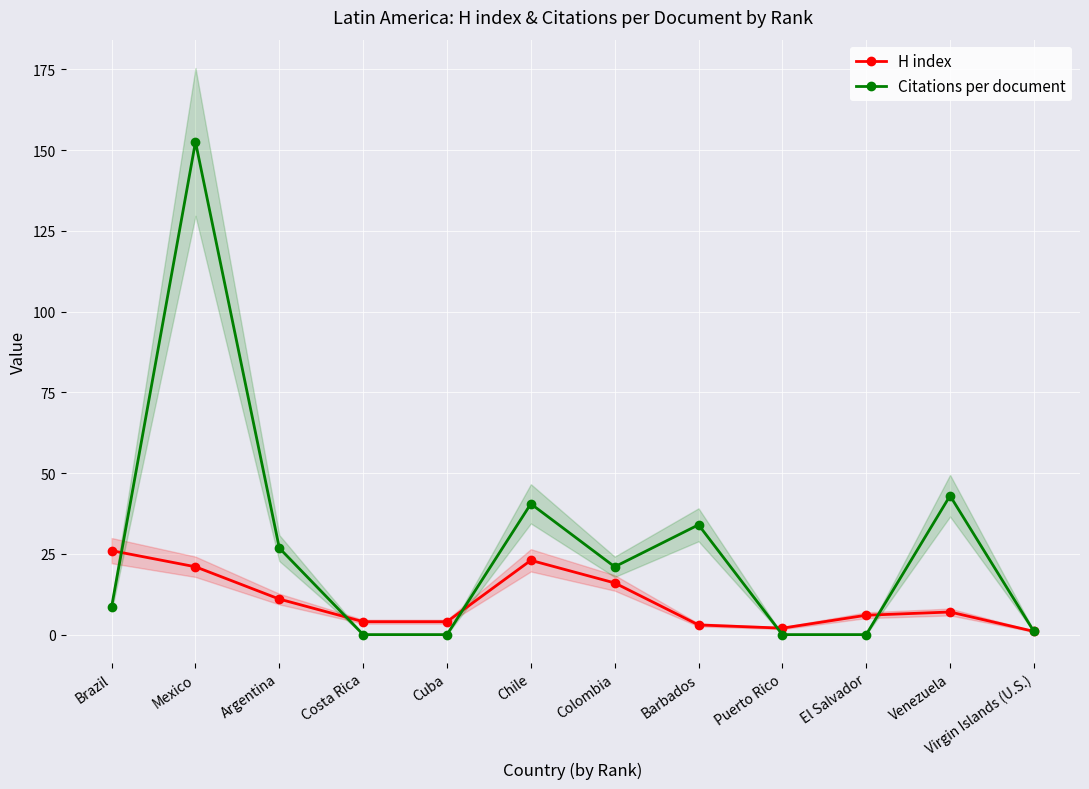

What is the difference between the highest and lowest values at Venezuela?

36.0